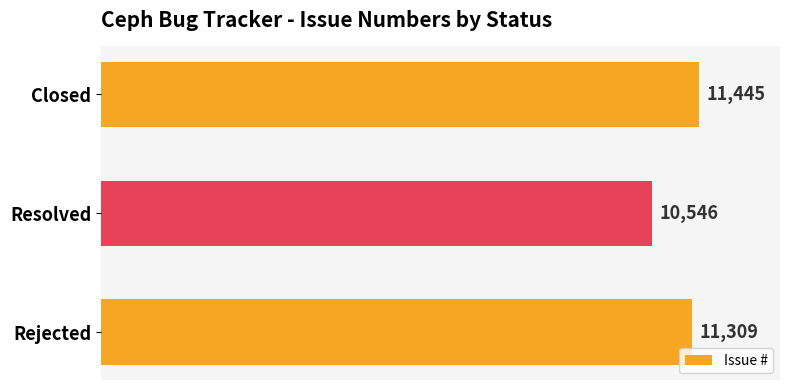

The chart shows a value of 11309 at Rejected. True or false?

True